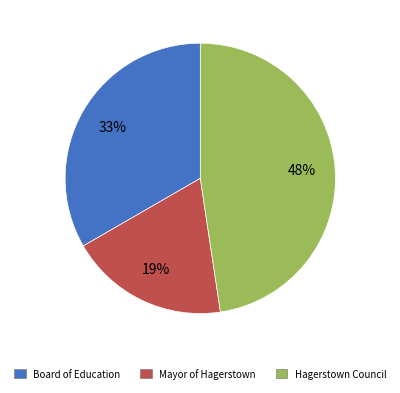

Rank the categories by value from lowest to highest.

Mayor of Hagerstown, Board of Education, Hagerstown Council